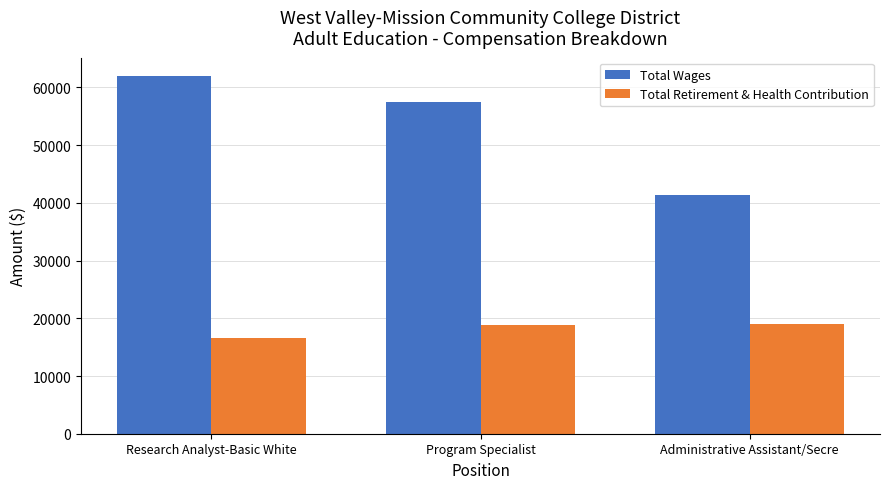

Rank the categories by Total Wages value from lowest to highest.

Administrative Assistant/Secre, Program Specialist, Research Analyst-Basic White